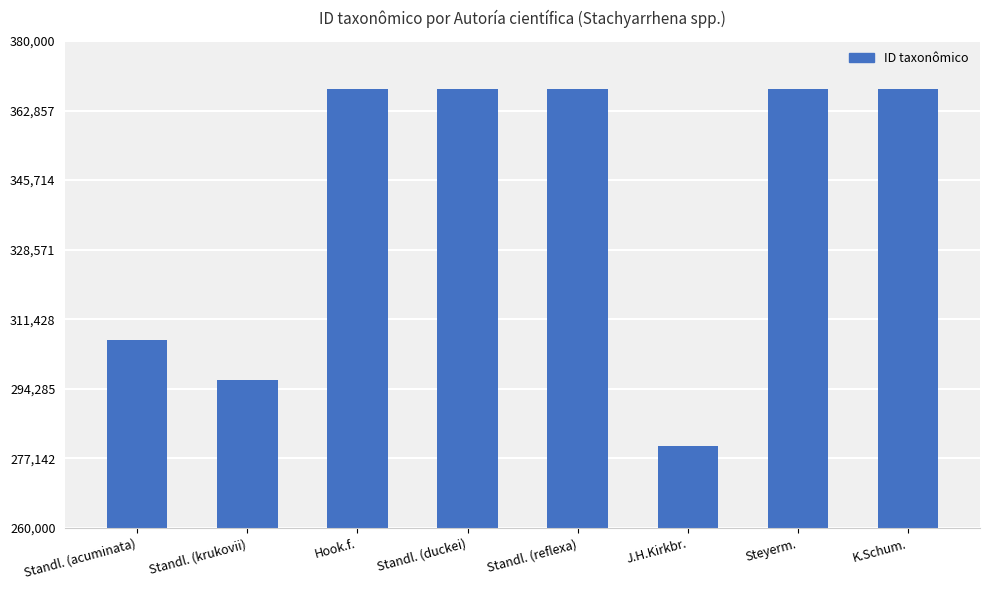

The chart shows a value of 368152 at K.Schum.. True or false?

True